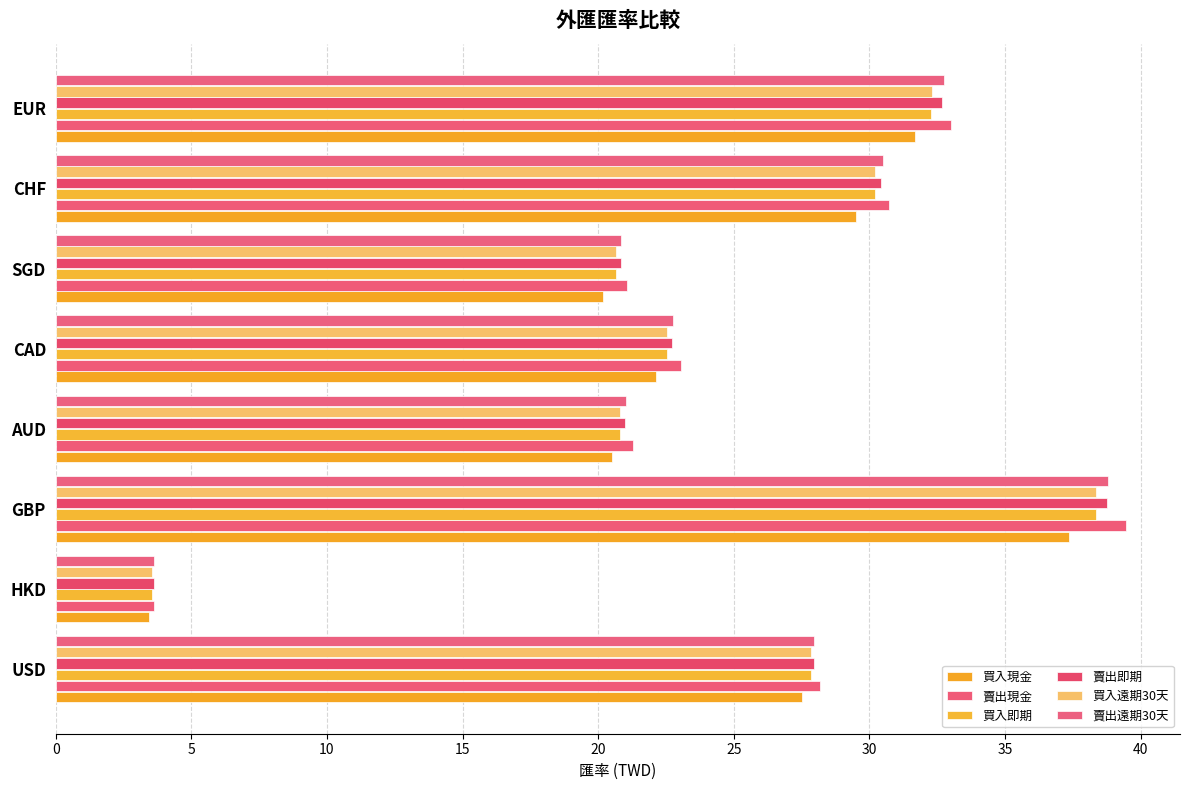

What is the sum of all 賣出現金 values?

200.4